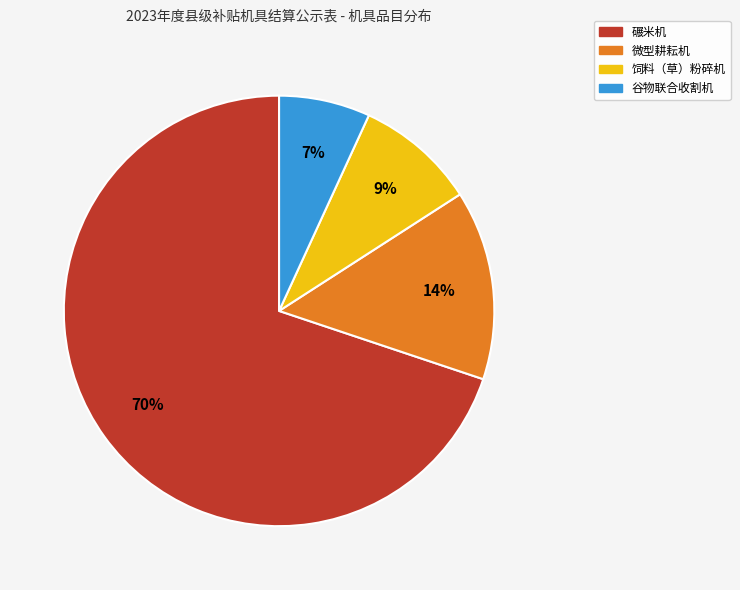

Which category has the biggest portion of the pie?

碾米机